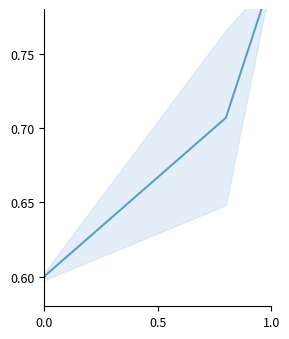

How many values are between 0 and 1?

3